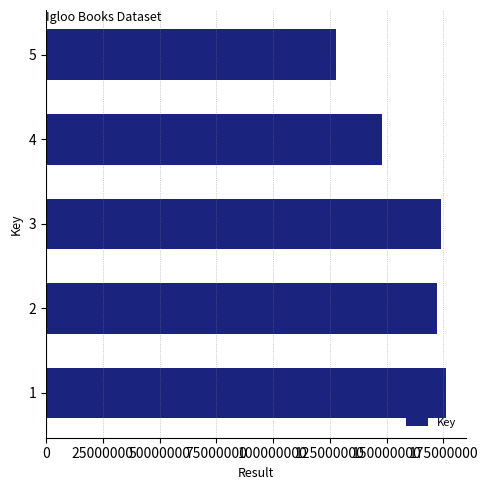

What is the average value?

159608680